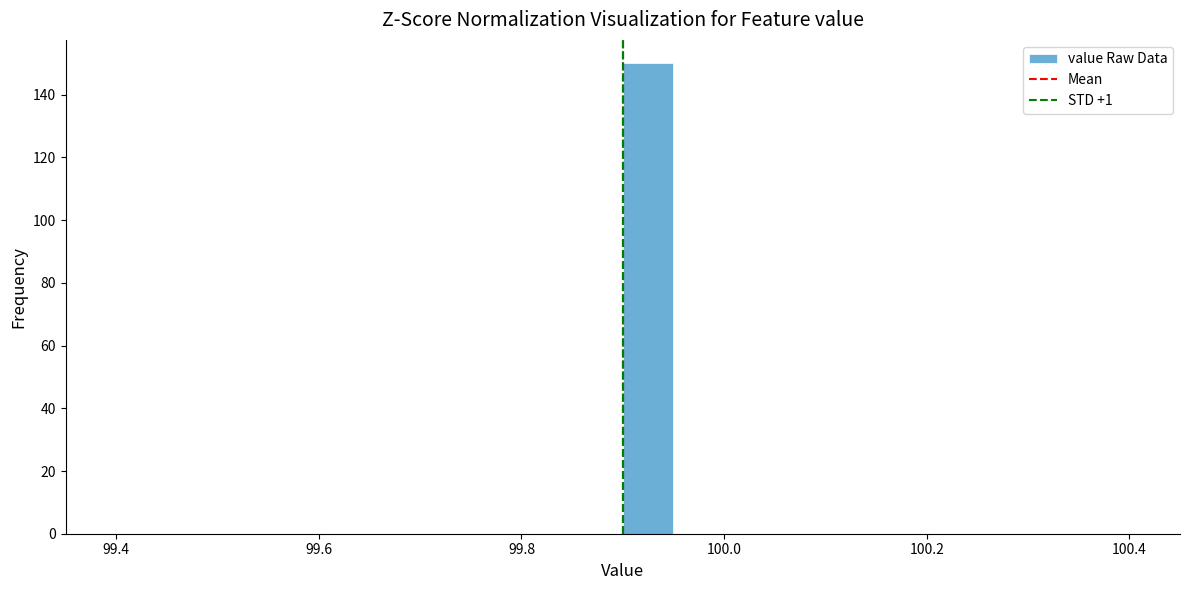

Read against the x-axis, roughly where is the centre of the tallest bar?

99.92